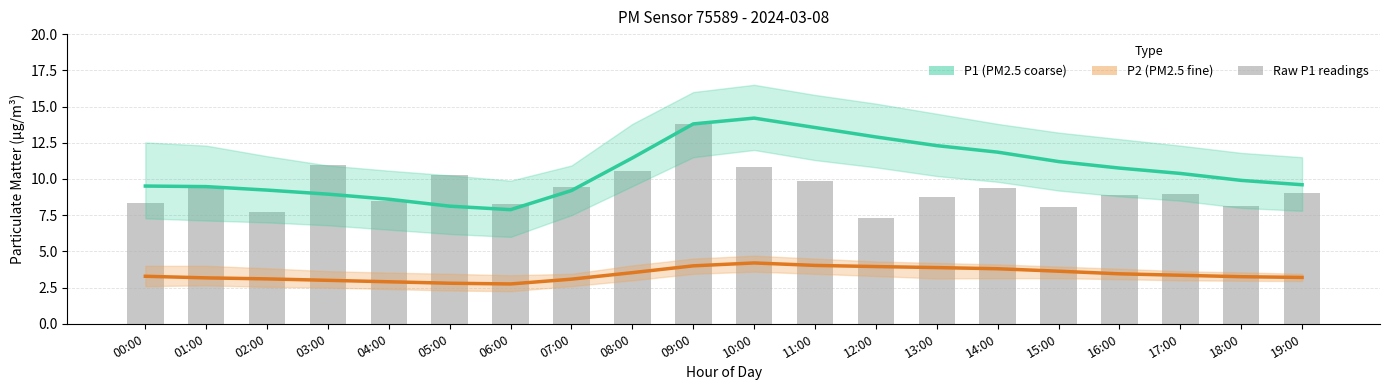

Which series has the widest spread of values?

Raw P1 readings